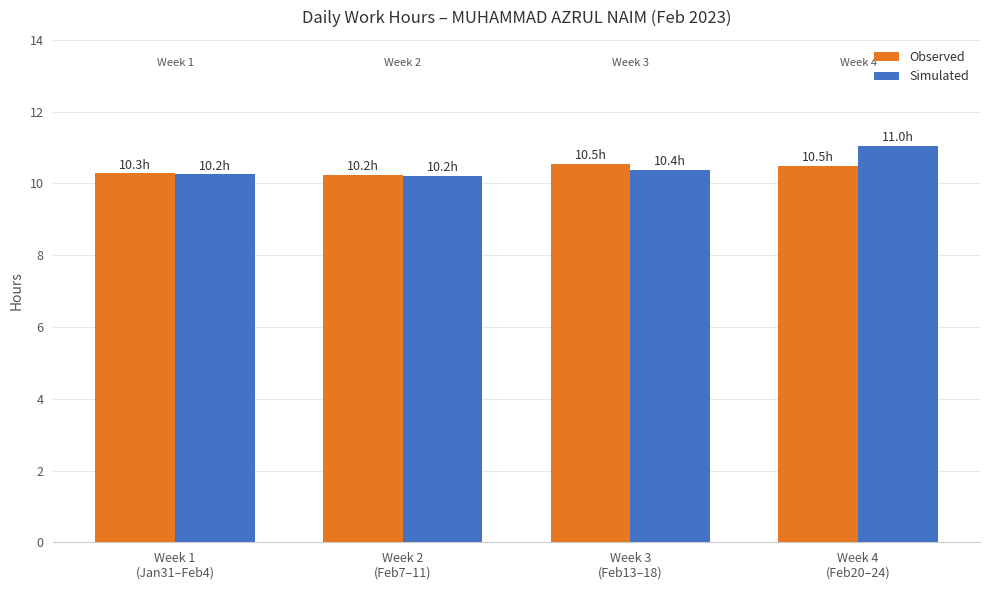

At which category is the sum across all series the highest?

Week 4
(Feb20–24)